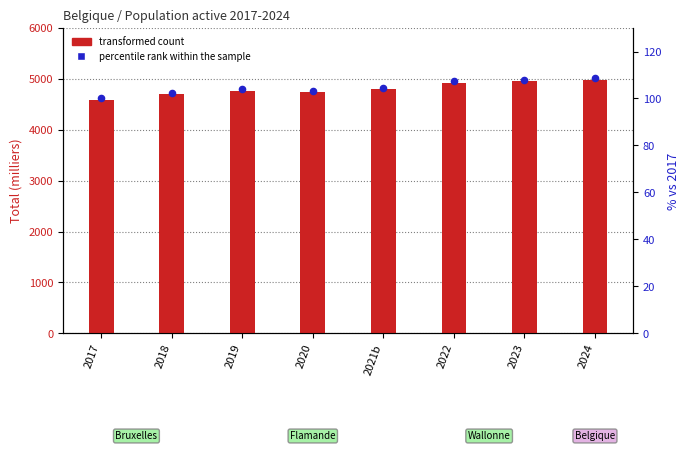

Which series has the largest total across all categories?

transformed count